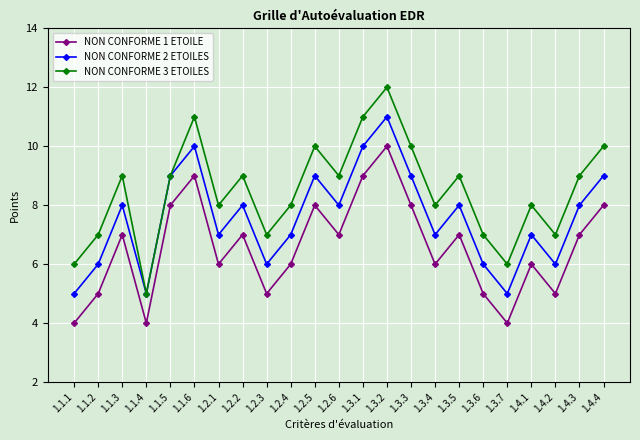

Reading left to right, extract all data points from this chart.

NON CONFORME 1 ETOILE: 1.1.1=4	1.1.2=5	1.1.3=7	1.1.4=4	1.1.5=8	1.1.6=9	1.2.1=6	1.2.2=7	1.2.3=5	1.2.4=6	1.2.5=8	1.2.6=7	1.3.1=9	1.3.2=10	1.3.3=8	1.3.4=6	1.3.5=7	1.3.6=5	1.3.7=4	1.4.1=6	1.4.2=5	1.4.3=7	1.4.4=8
NON CONFORME 2 ETOILES: 1.1.1=5	1.1.2=6	1.1.3=8	1.1.4=5	1.1.5=9	1.1.6=10	1.2.1=7	1.2.2=8	1.2.3=6	1.2.4=7	1.2.5=9	1.2.6=8	1.3.1=10	1.3.2=11	1.3.3=9	1.3.4=7	1.3.5=8	1.3.6=6	1.3.7=5	1.4.1=7	1.4.2=6	1.4.3=8	1.4.4=9
NON CONFORME 3 ETOILES: 1.1.1=6	1.1.2=7	1.1.3=9	1.1.4=5	1.1.5=9	1.1.6=11	1.2.1=8	1.2.2=9	1.2.3=7	1.2.4=8	1.2.5=10	1.2.6=9	1.3.1=11	1.3.2=12	1.3.3=10	1.3.4=8	1.3.5=9	1.3.6=7	1.3.7=6	1.4.1=8	1.4.2=7	1.4.3=9	1.4.4=10